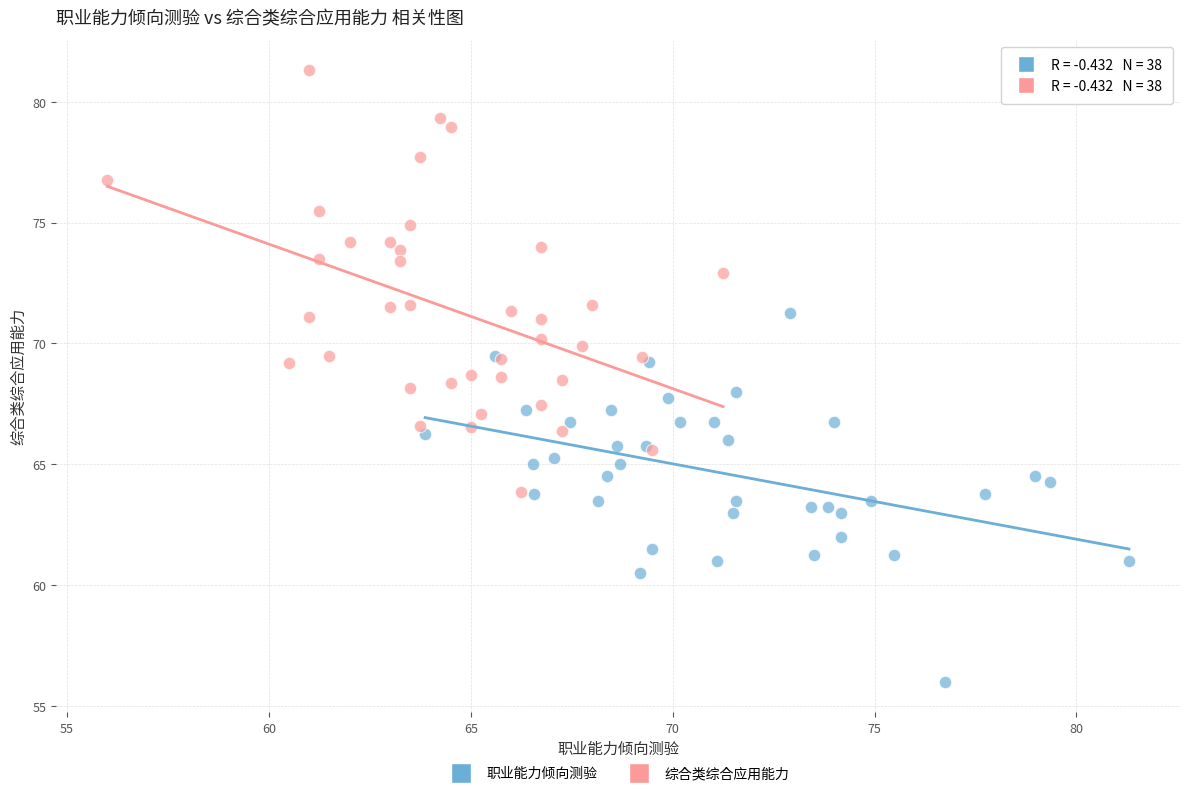

What are all the series names shown in the legend?

职业能力倾向测验, 综合类综合应用能力